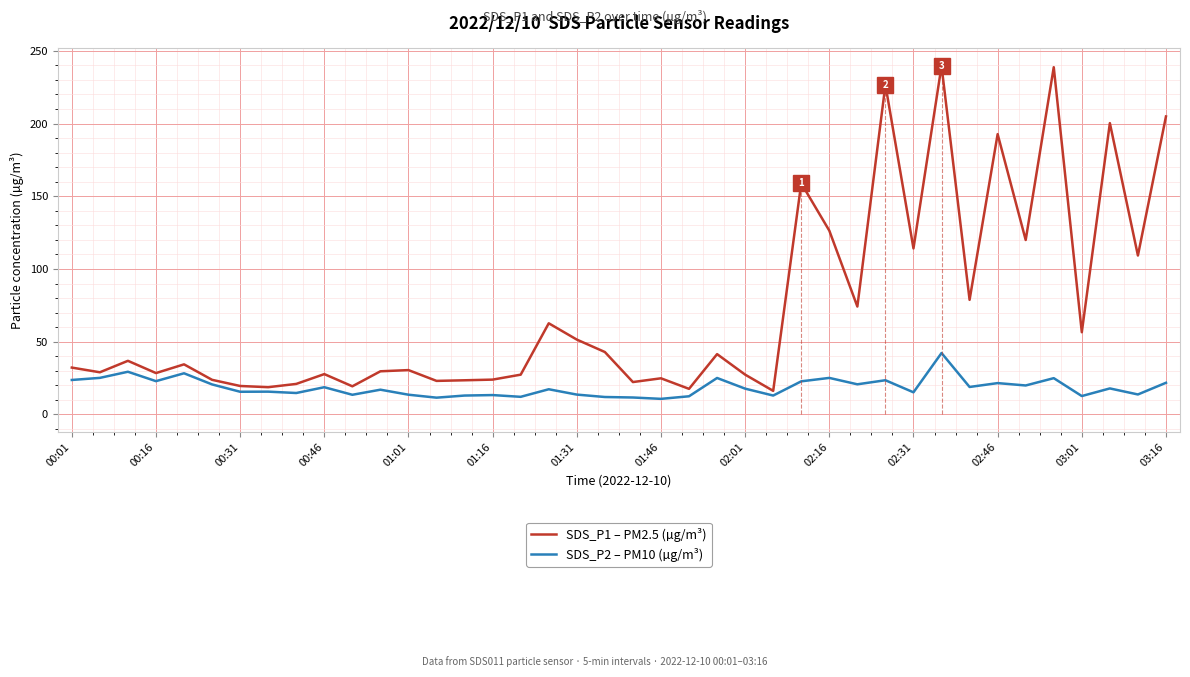

What is the smallest value displayed?

10.8